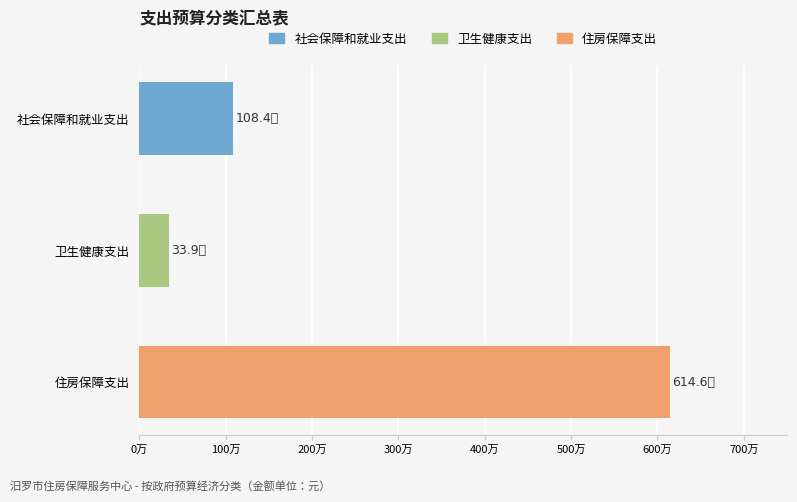

Does the chart contain any negative values?

No